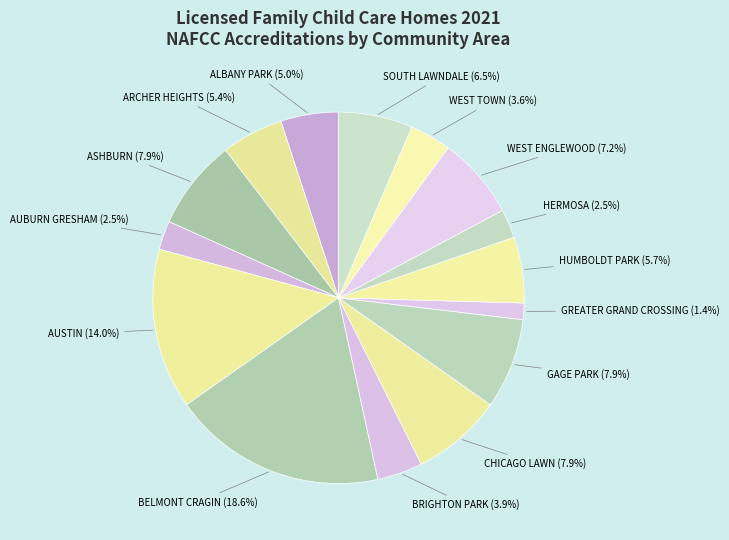

Count the number of slices in the pie.

15